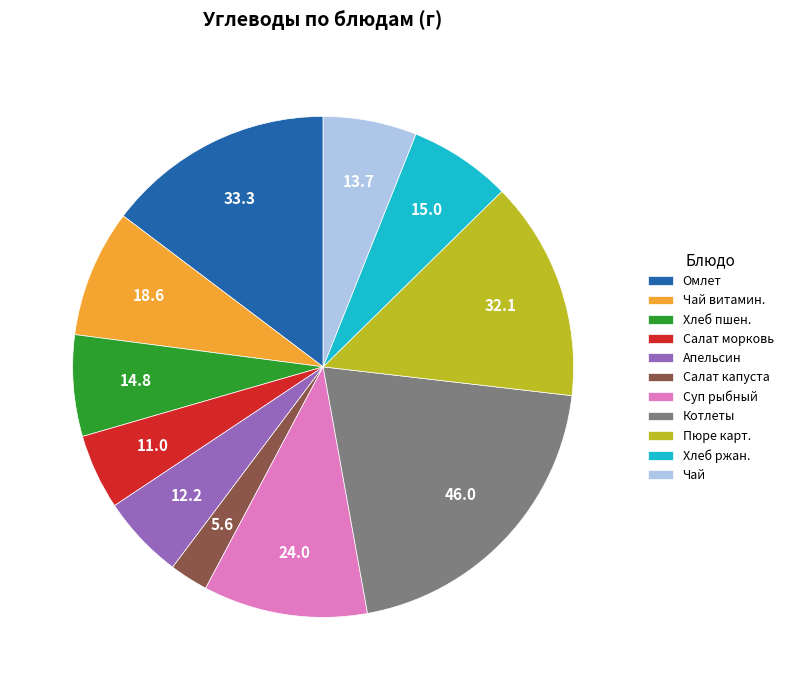

True or false: Салат морковь accounts for 5% of the total.

True